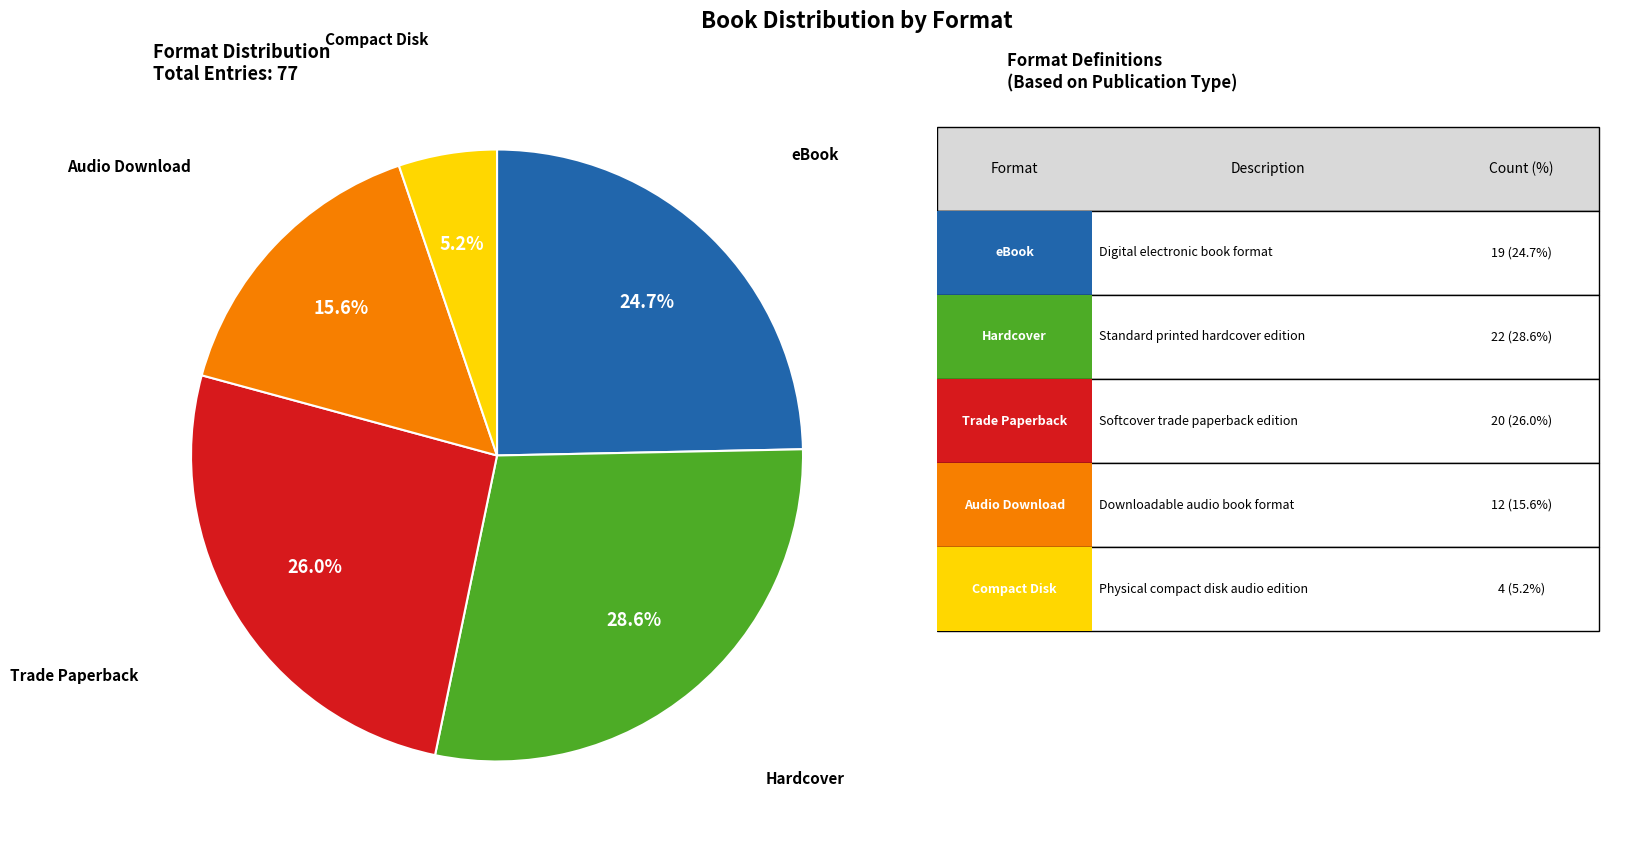

Is there a majority slice in this chart?

No